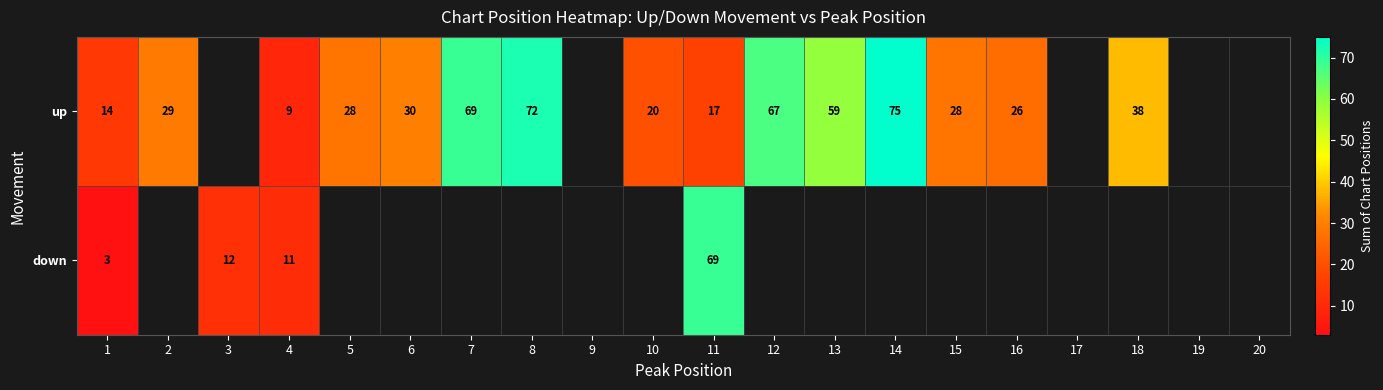

The value of down at 1 is 1. True or false?

False